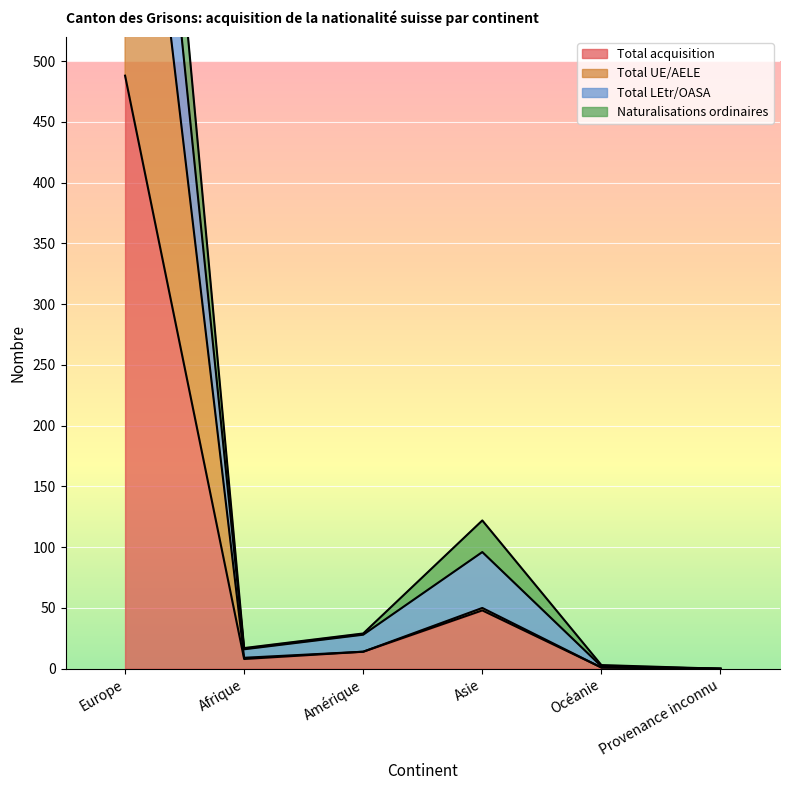

How many values in Total UE/AELE are above zero?

5